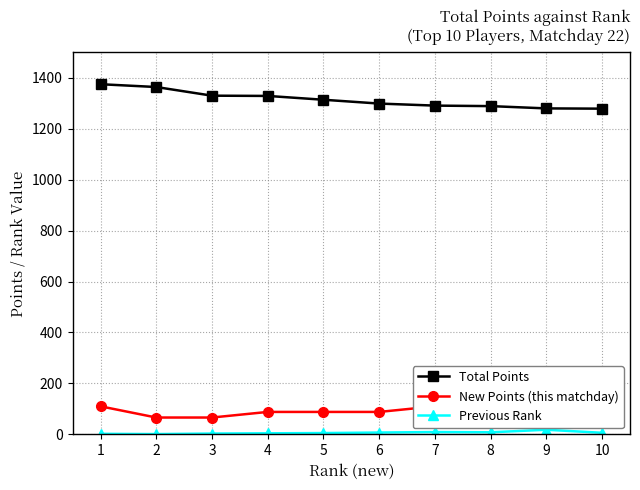

At which label does Previous Rank first exceed 6?

6